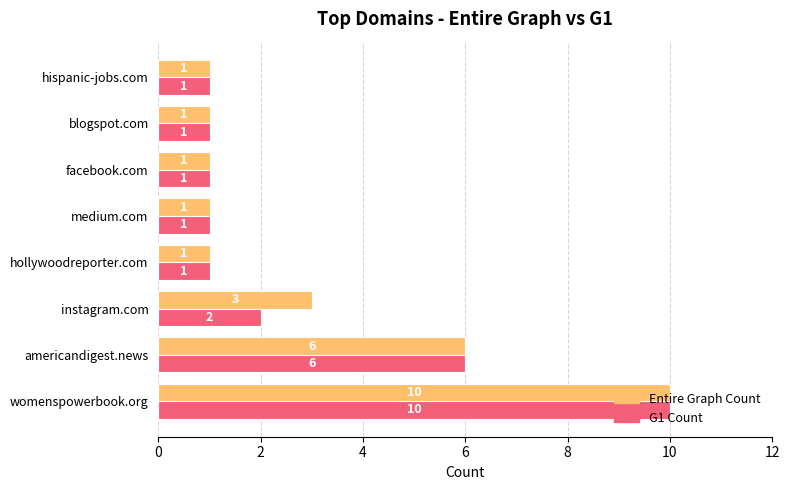

Where is G1 Count nearest to the value 5?

americandigest.news